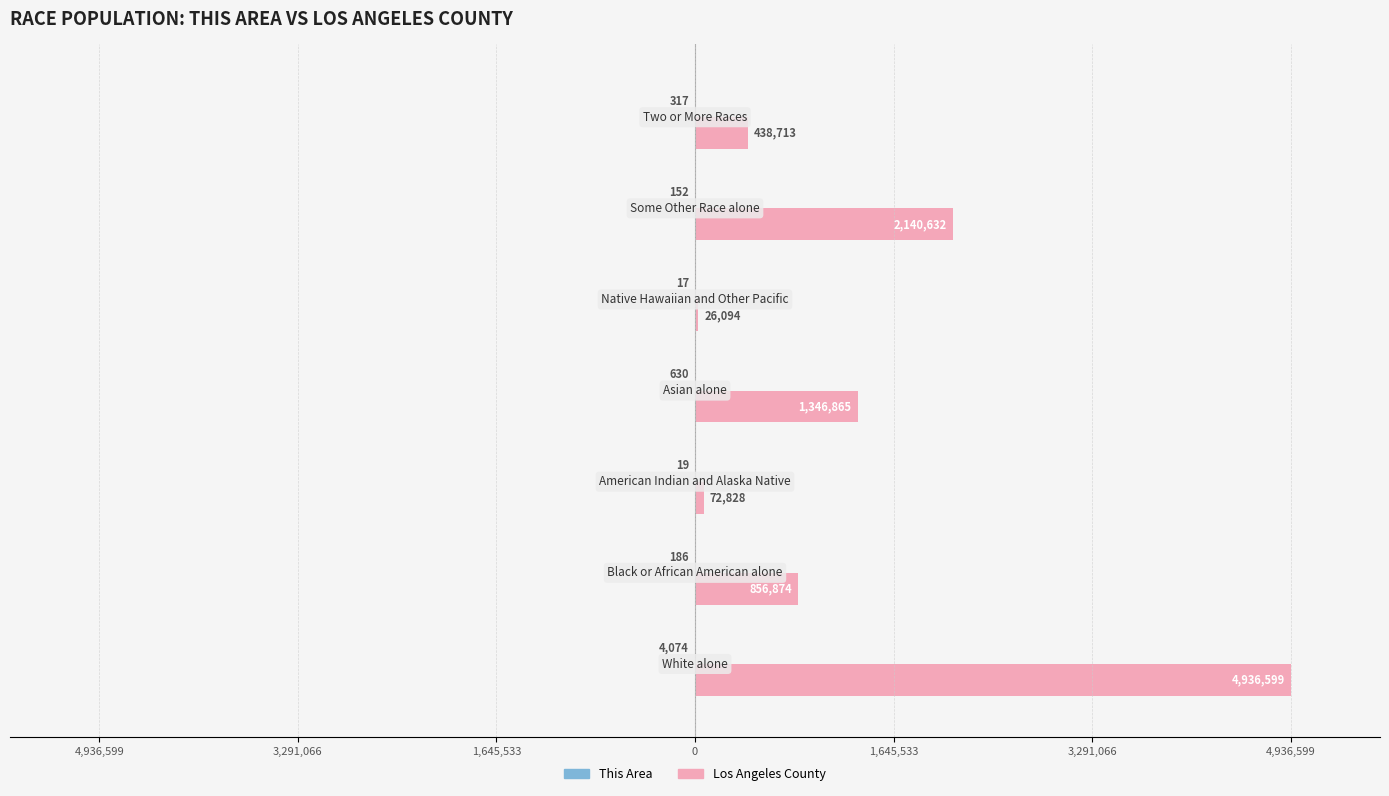

Reading left to right, extract all data points from this chart.

This Area: 4,936,599=-4074	3,291,066=-186	1,645,533=-19	0=-630	1,645,533=-17	3,291,066=-152	4,936,599=-317
Los Angeles County: 4,936,599=4936599	3,291,066=856874	1,645,533=72828	0=1346865	1,645,533=26094	3,291,066=2140632	4,936,599=438713